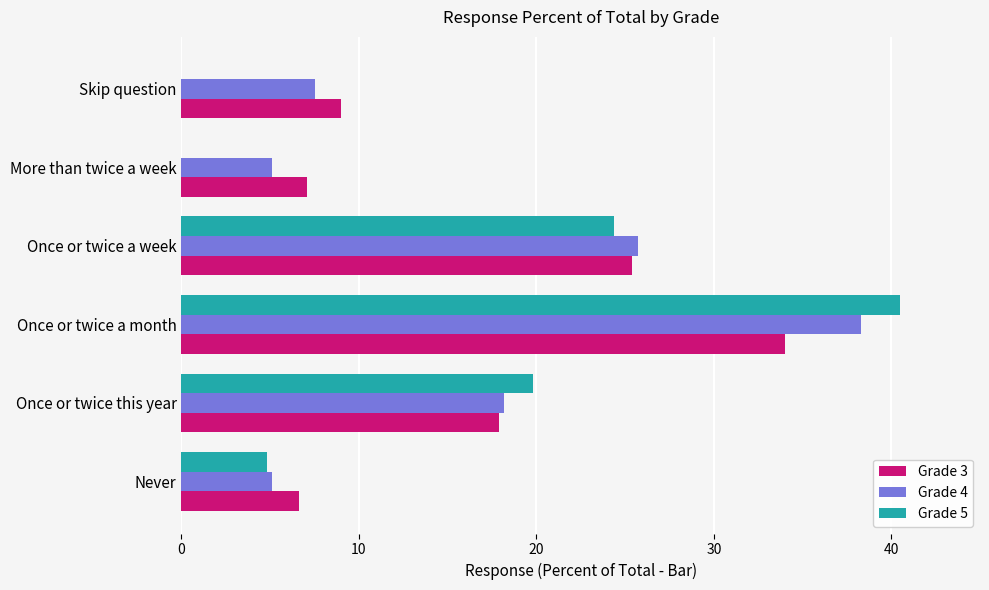

Is it true that Grade 3 equals 2.1 at More than twice a week?

False